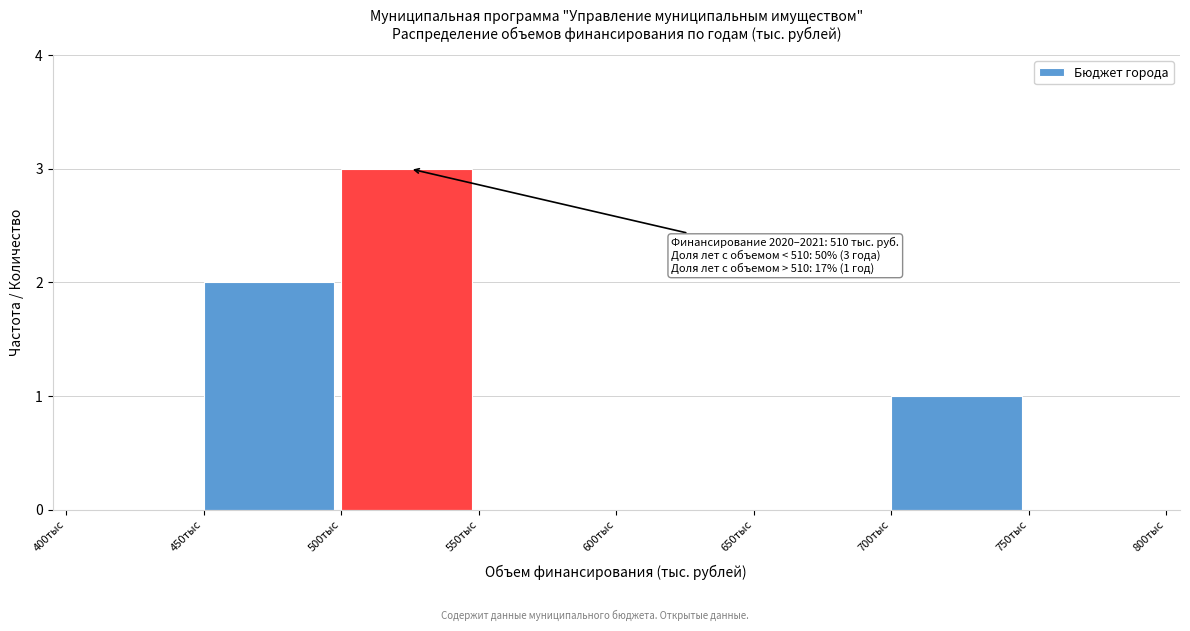

Reading left to right, transcribe all the data shown in this chart.

400тыс=0	450тыс=2	500тыс=3	550тыс=0	600тыс=0	650тыс=0	700тыс=1	750тыс=0